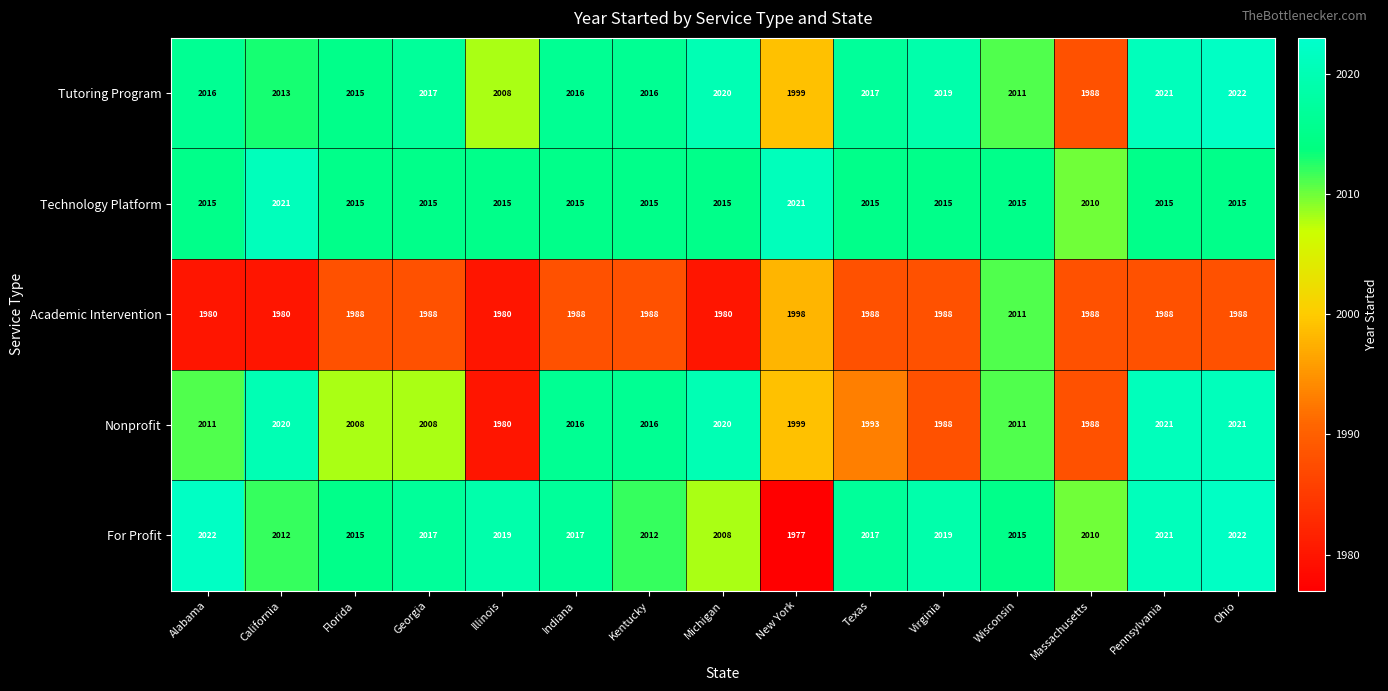

What value does the Nonprofit series have at Florida, to the nearest 5?

2010